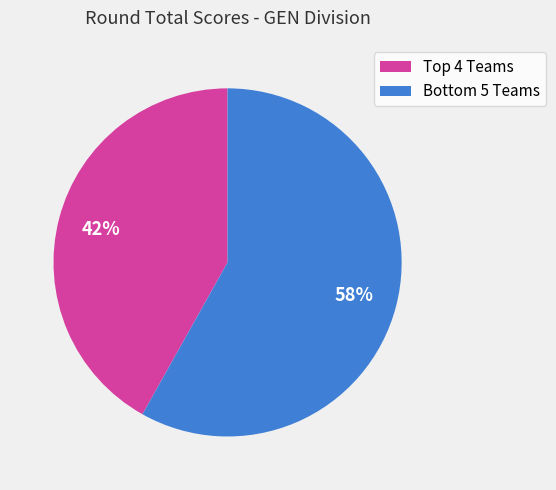

Rank the categories by value from lowest to highest.

Top 4 Teams, Bottom 5 Teams